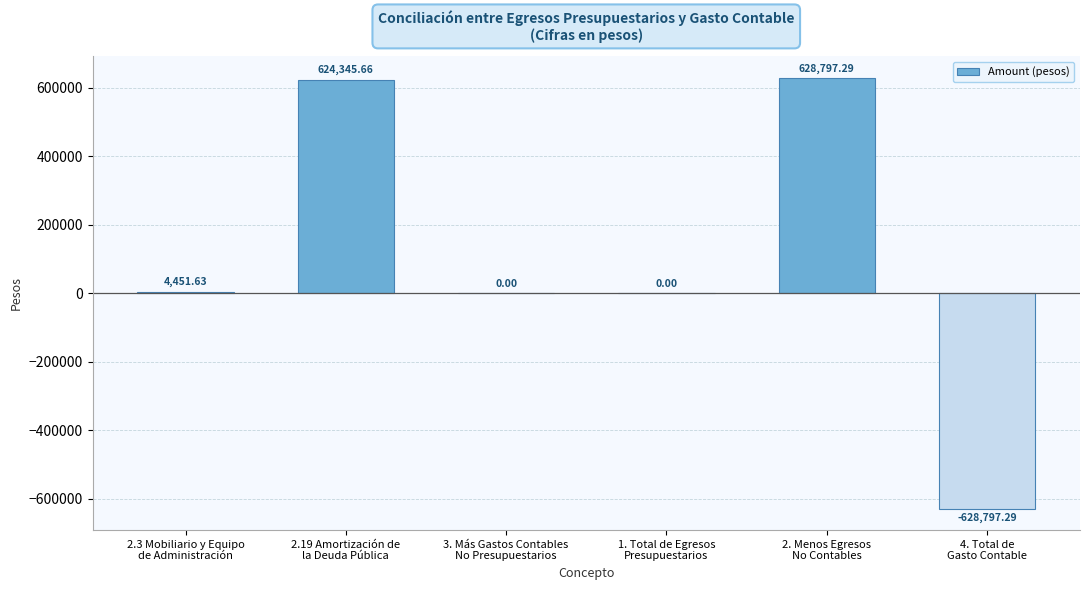

What position from the left is 4. Total de
Gasto Contable?

6